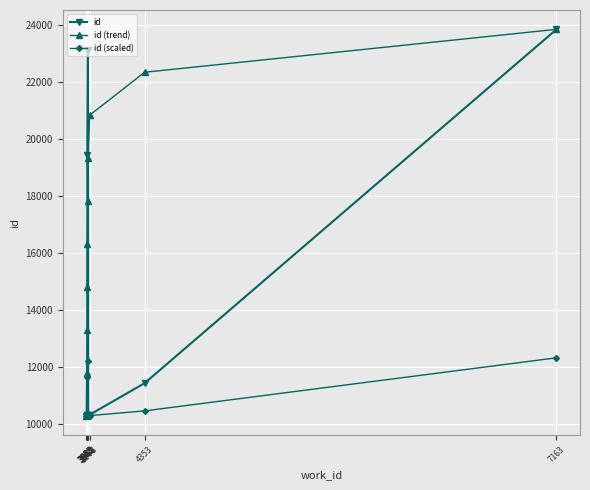

True or false: id (trend) and id (scaled) cross at least once.

False